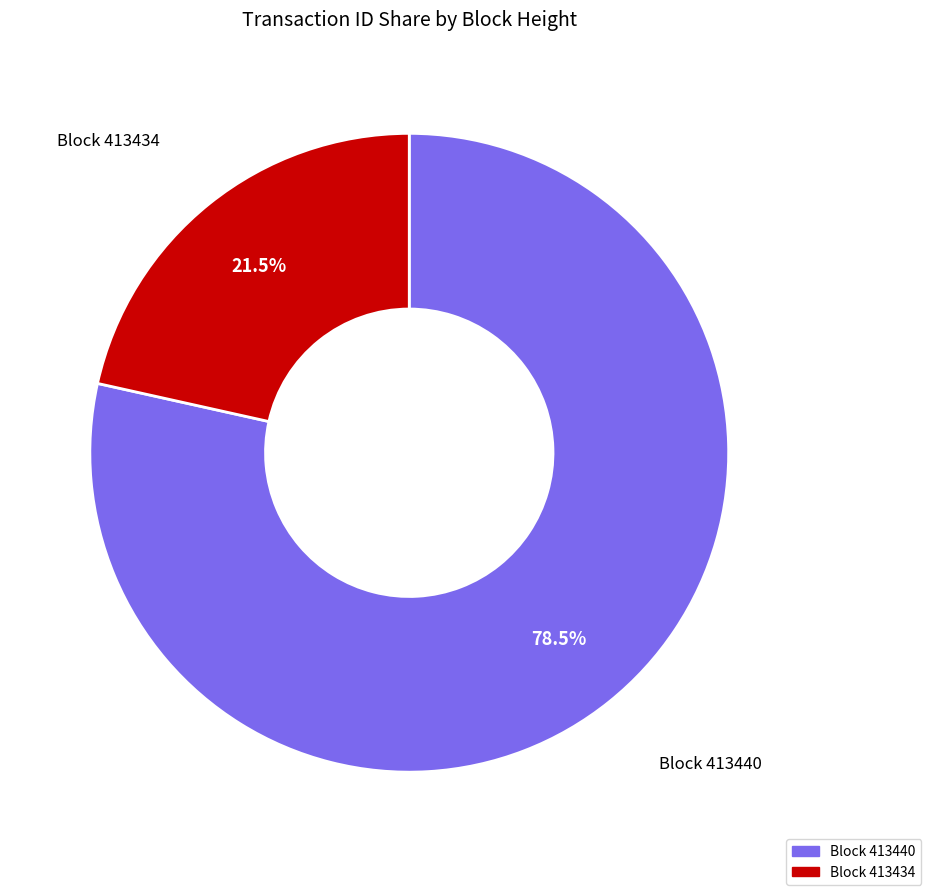

How many segments does this pie chart have?

2